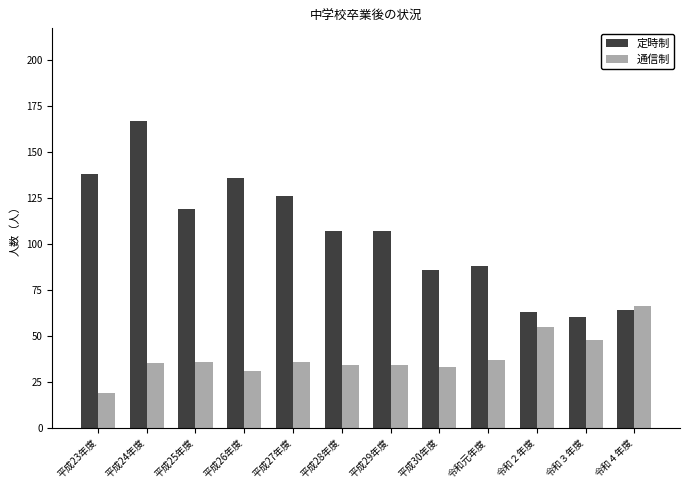

Reading right to left, list all the values displayed in this chart.

定時制: 64	60	63	88	86	107	107	126	136	119	167	138
通信制: 66	48	55	37	33	34	34	36	31	36	35	19